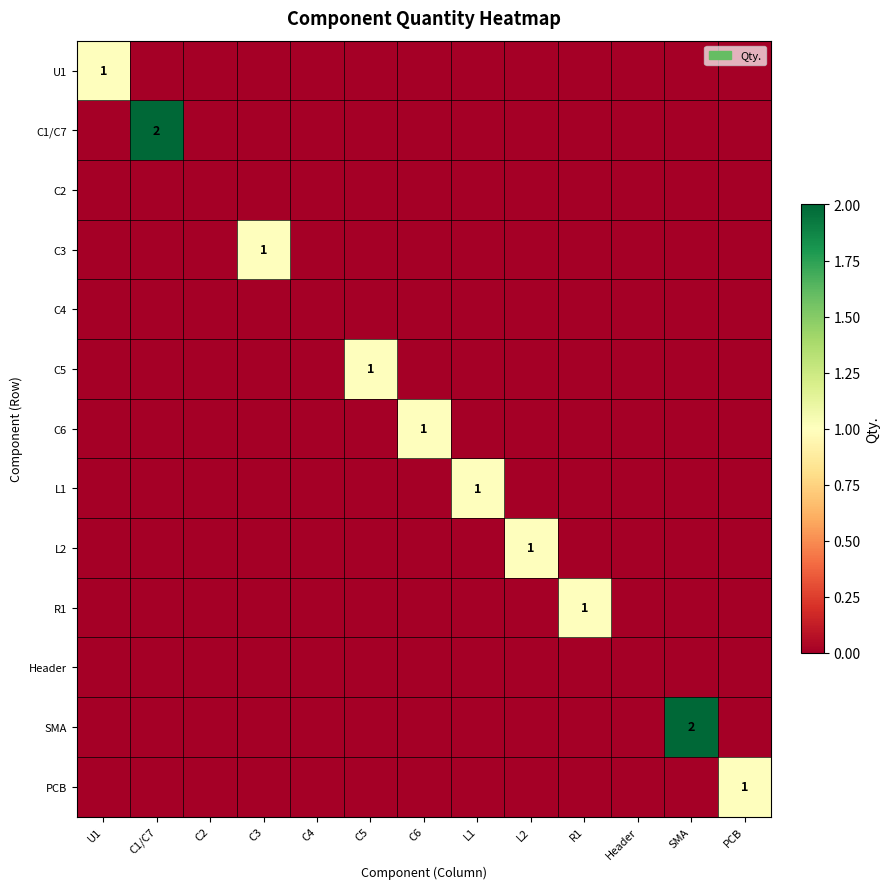

What is the greatest value displayed?

2